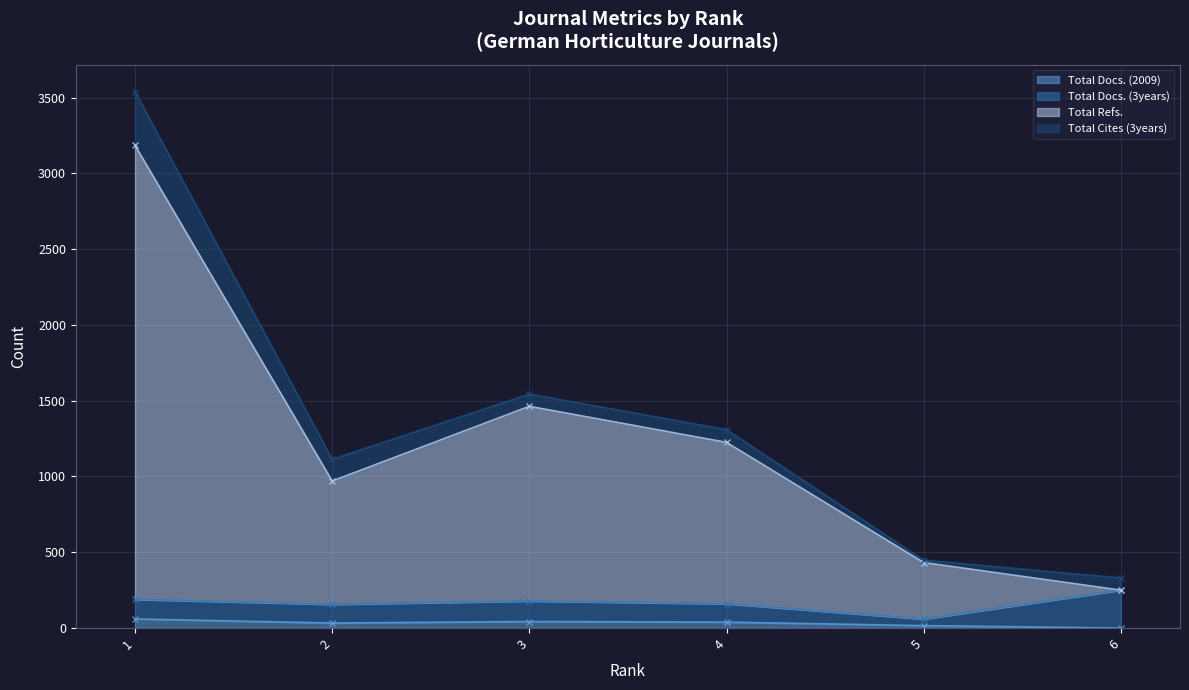

In Total Docs. (2009), how many points are higher than both neighbors (excluding endpoints)?

1